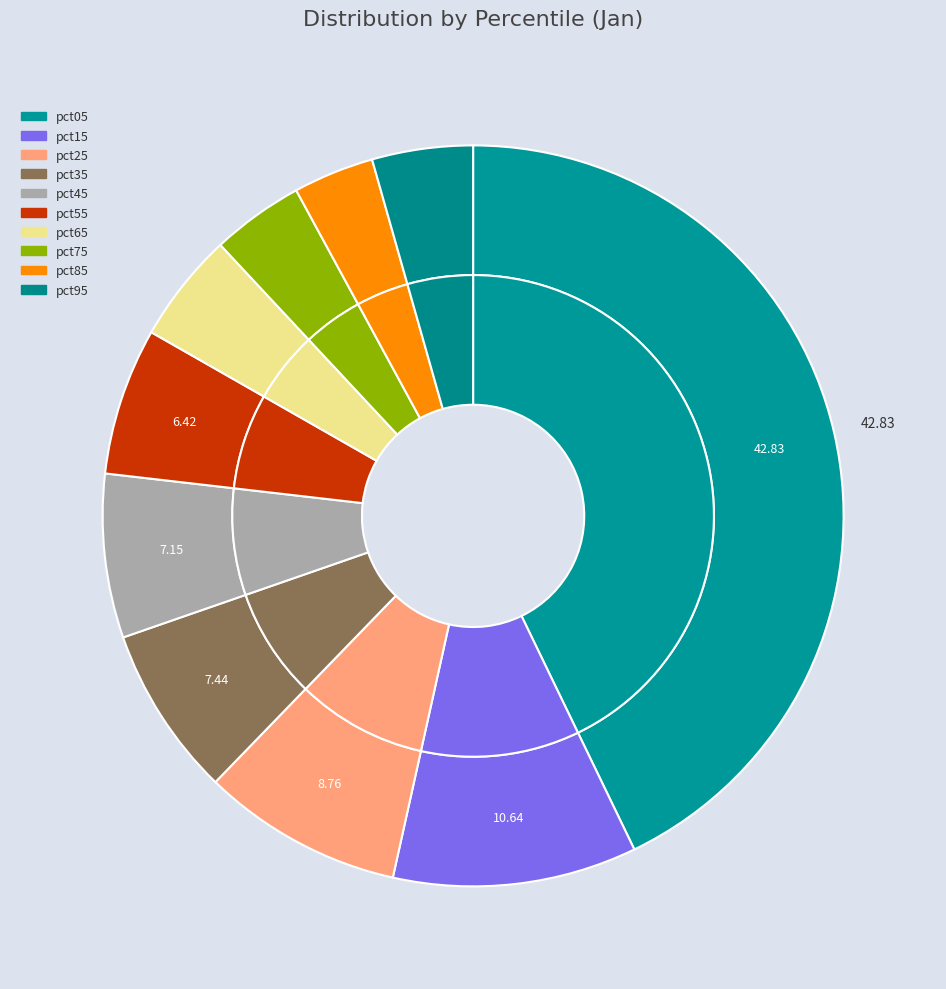

To the nearest percent, what portion does pct05 represent?

43%